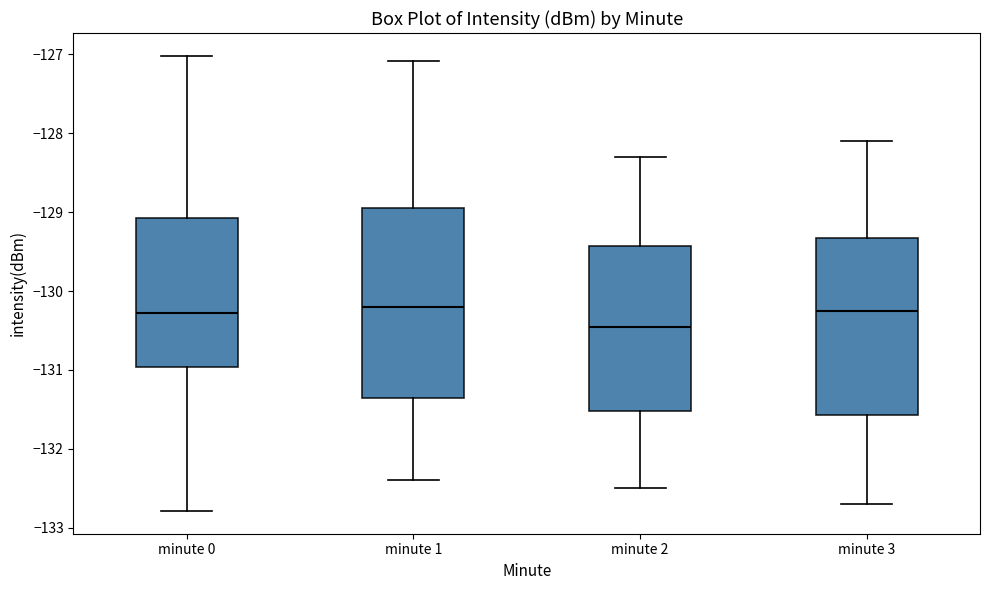

Reading left to right, transcribe this box plot: for each box, give where its median line is, the range the box spans, and where its two whiskers end, as read against the y-axis. The values are not printed on the chart, so give them approximately, as read against the axis.

minute 0: median -130.3, box -131.0 to -129.1, whiskers -132.8 to -127.0
minute 1: median -130.2, box -131.3 to -128.9, whiskers -132.4 to -127.1
minute 2: median -130.4, box -131.5 to -129.4, whiskers -132.5 to -128.3
minute 3: median -130.2, box -131.6 to -129.3, whiskers -132.7 to -128.1